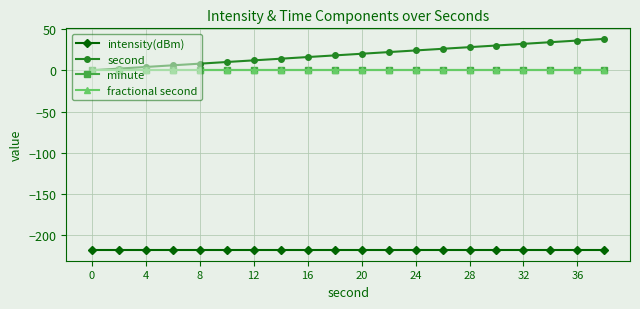

Reading left to right, list all the values displayed in this chart.

intensity(dBm): -217.9	-217.9	-217.9	-217.9	-217.9	-217.9	-217.9	-217.9	-217.9	-217.9	-217.9	-217.9	-217.9	-217.9	-217.9	-217.9	-217.9	-217.9	-217.9	-217.9
second: 0.0	2.0	4.0	6.0	8.0	10.0	12.0	14.0	16.0	18.0	20.0	22.0	24.0	26.0	28.0	30.0	32.0	34.0	36.0	38.0
minute: 0.0	0.0	0.0	0.0	0.0	0.0	0.0	0.0	0.0	0.0	0.0	0.0	0.0	0.0	0.0	0.0	0.0	0.0	0.0	0.0
fractional second: 0.0	0.0	0.0	0.0	0.0	0.0	0.0	0.0	0.0	0.0	0.0	0.0	0.0	0.0	0.0	0.0	0.0	0.0	0.0	0.0